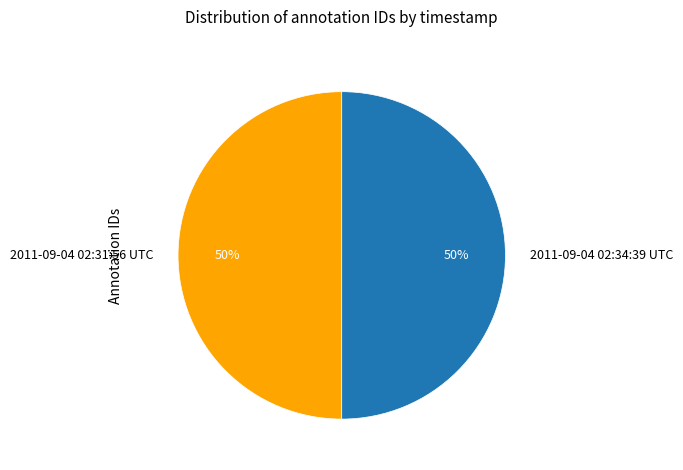

Is the sum of 2011-09-04 02:31:56 UTC and 2011-09-04 02:34:39 UTC greater than half?

Yes